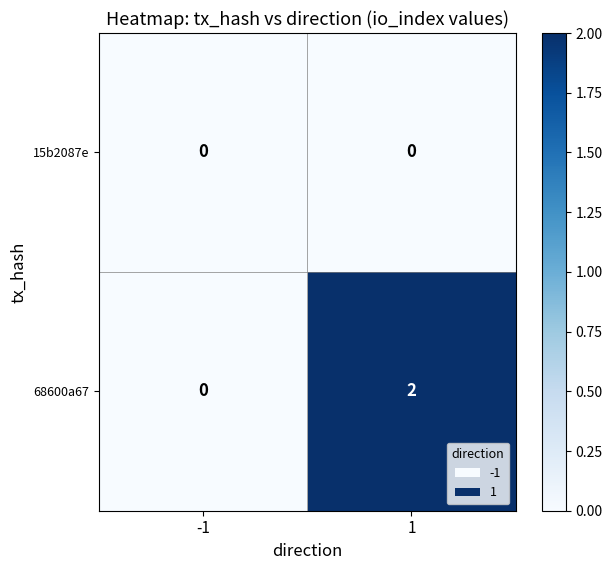

How many categories are shown in the chart?

2